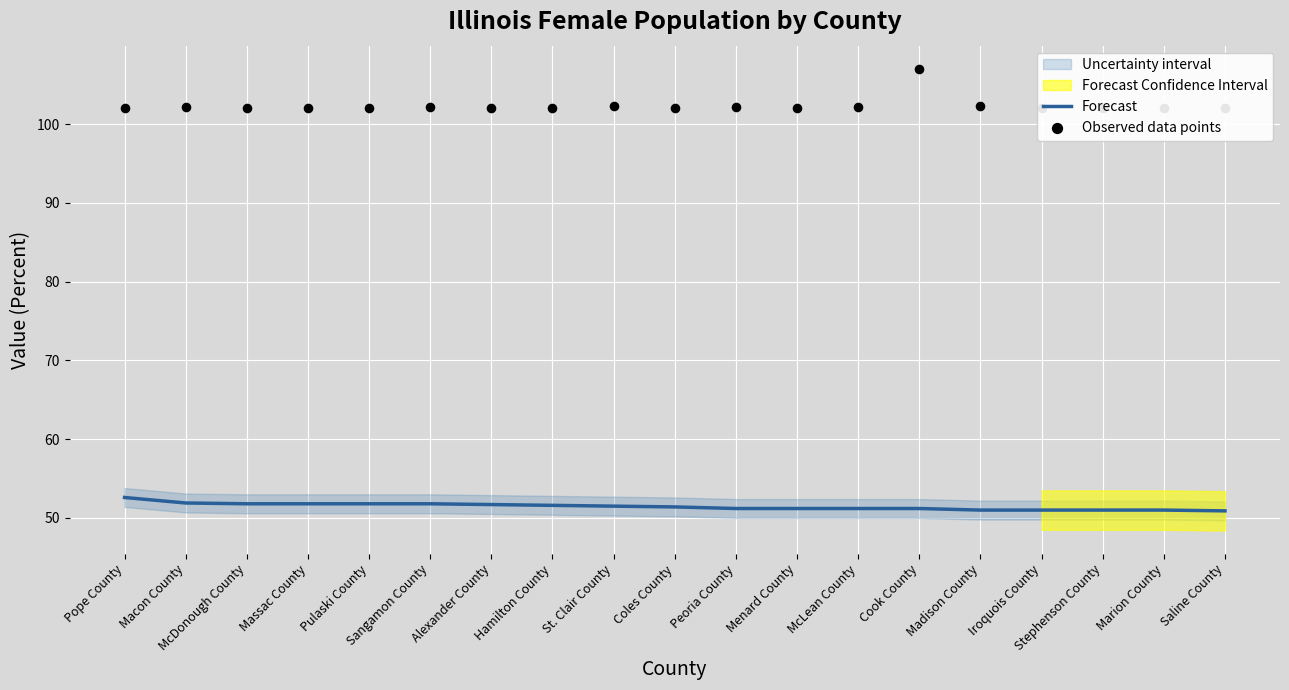

At how many categories does at least one series exceed 102?

19